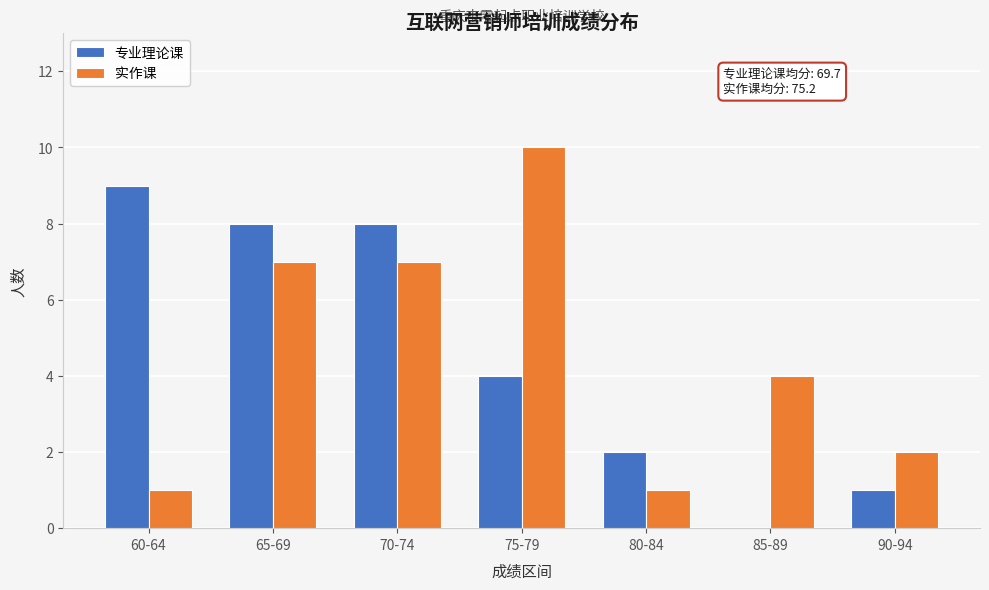

Reading left to right, transcribe all the data shown in this chart.

专业理论课: 60-64=9	65-69=8	70-74=8	75-79=4	80-84=2	85-89=0	90-94=1
实作课: 60-64=1	65-69=7	70-74=7	75-79=10	80-84=1	85-89=4	90-94=2